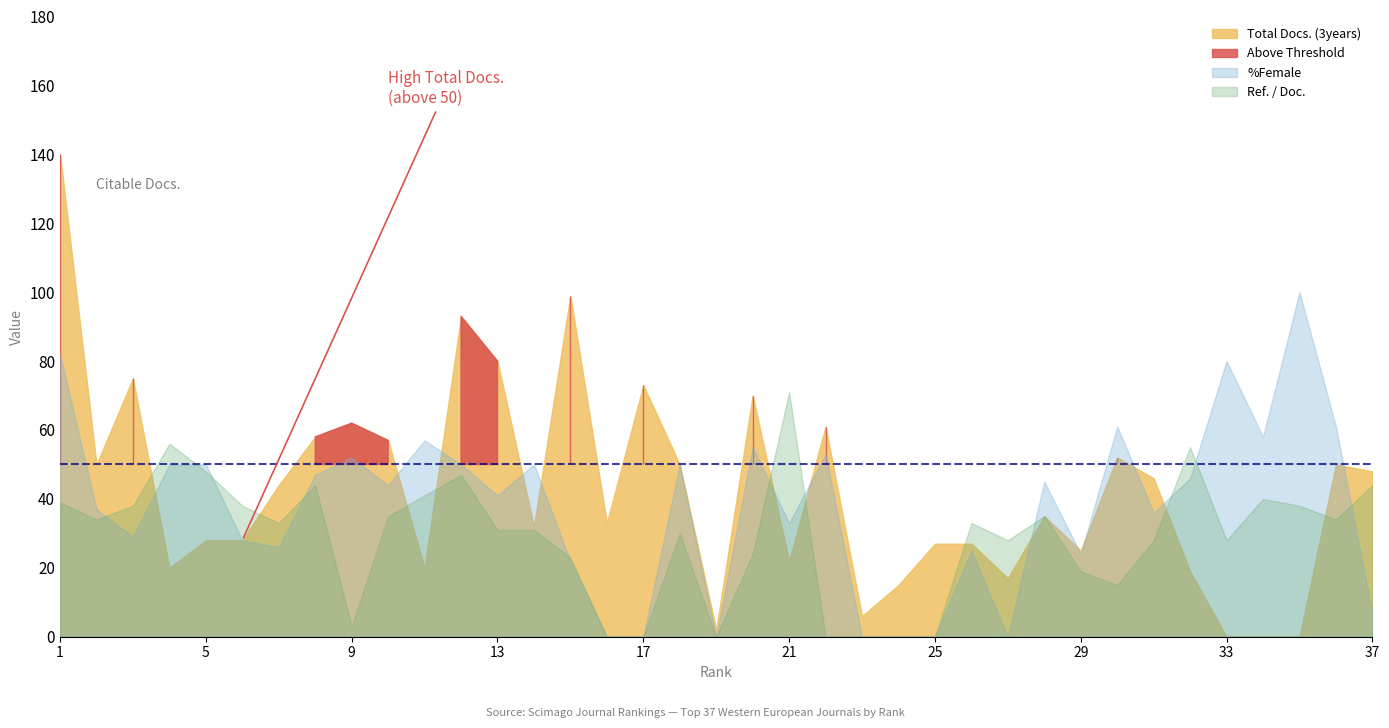

Where does the Total Docs. (3years) series first go above 35?

1